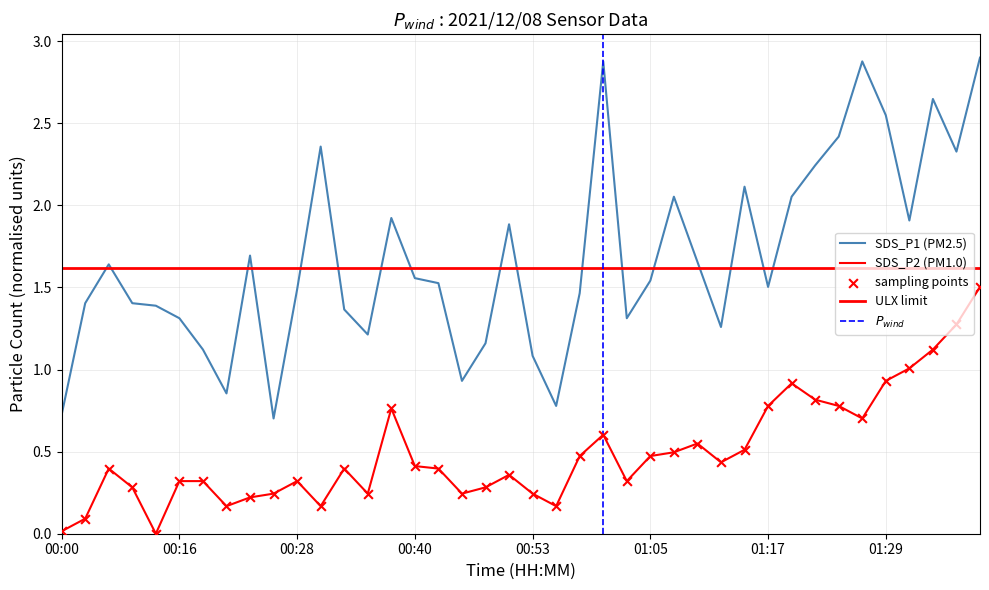

Is the value of SDS_P1 at 01:10 greater than the value of SDS_P2 at 01:20?

Yes